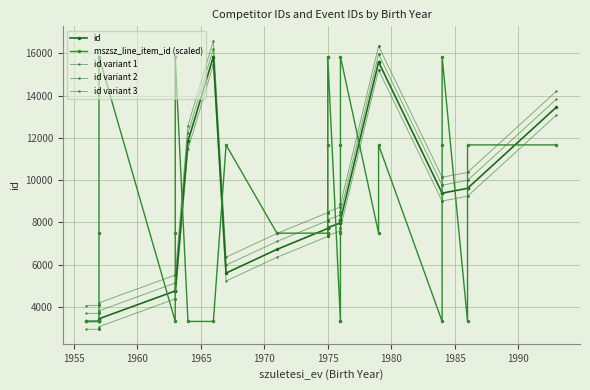

What is the maximum value shown in the chart?

16593.5